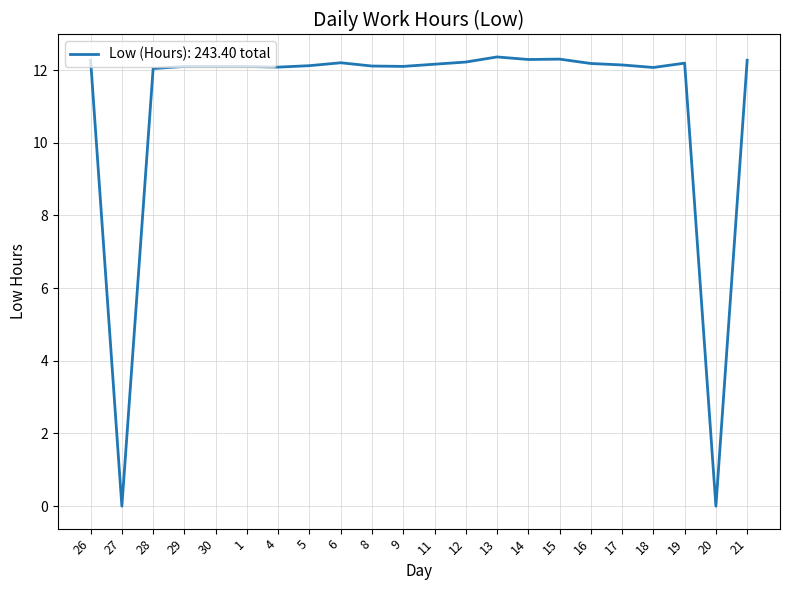

What position from the left is 15?

16